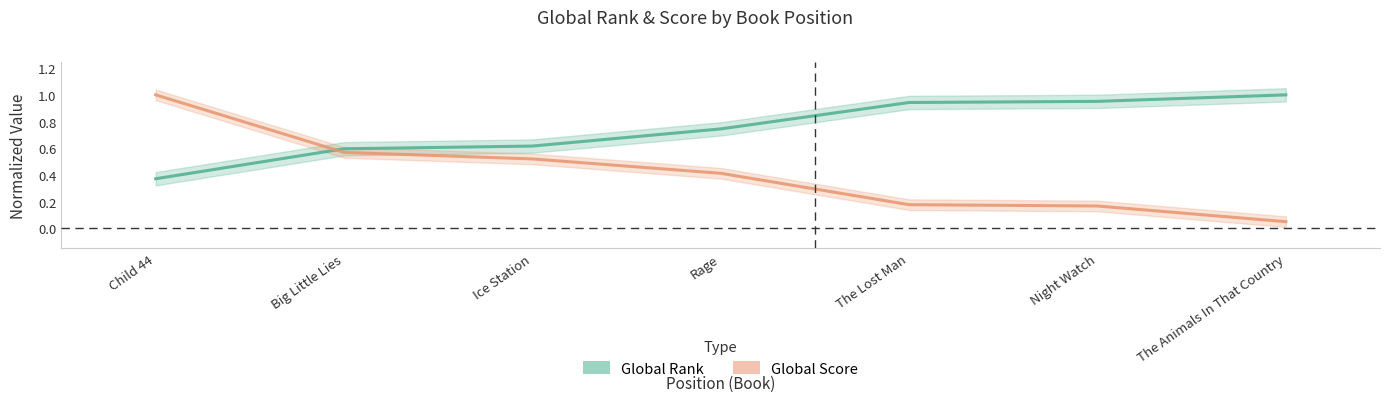

After their last crossing, which series has the higher values: Global Score or Global Rank?

Global Rank